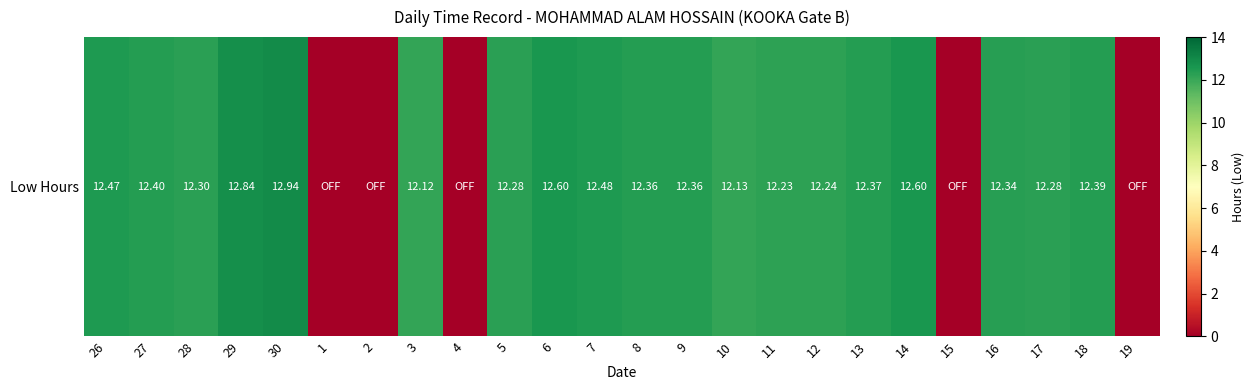

Rank the categories by value from lowest to highest.

1, 2, 4, 15, 19, 3, 10, 11, 12, 5, 17, 28, 16, 8, 9, 13, 18, 27, 26, 7, 6, 14, 29, 30